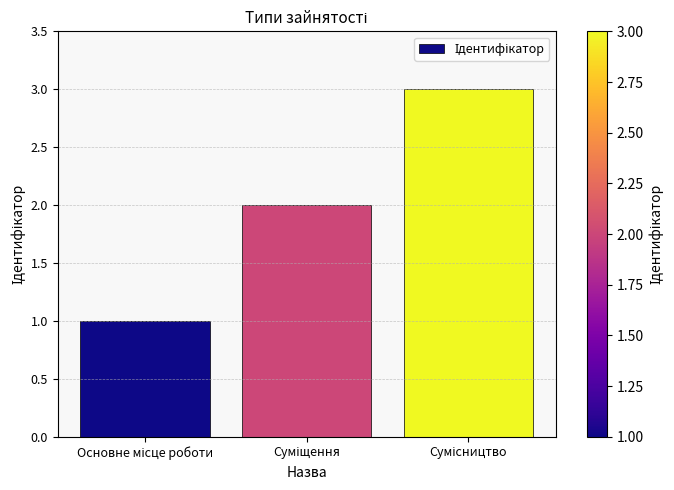

What is the maximum value shown in the chart?

3